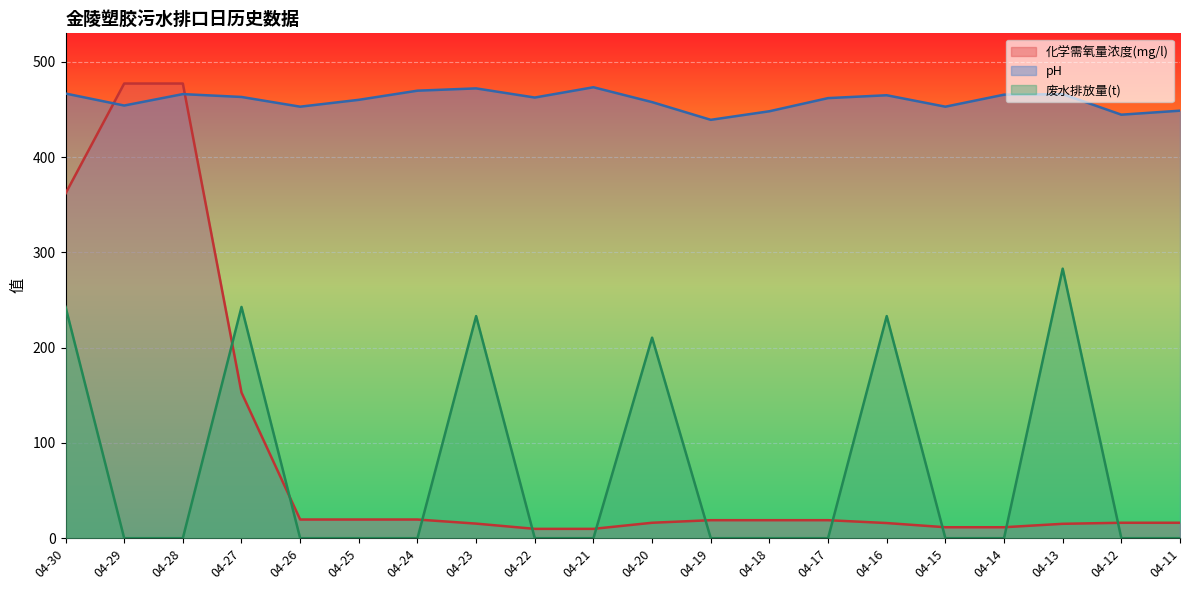

Between 04-30 and 04-13, which series saw the biggest shift?

化学需氧量浓度(mg/l)